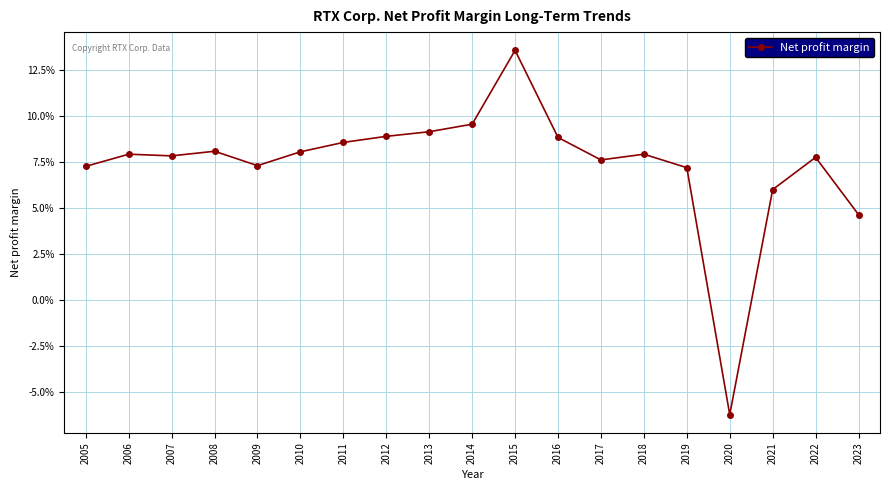

At which label does the data first exceed 0?

2005